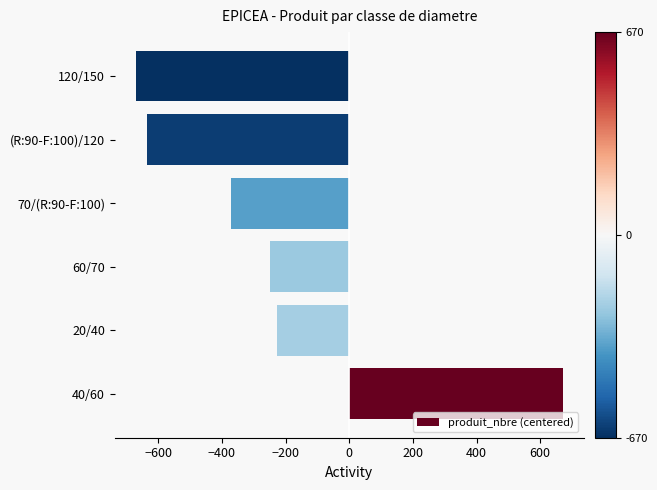

Reading bottom to top, what are all the values shown in this chart?

40/60=670.5	20/40=-228.5	60/70=-247.5	70/(R:90-F:100)=-370.5	(R:90-F:100)/120=-635.5	120/150=-669.5